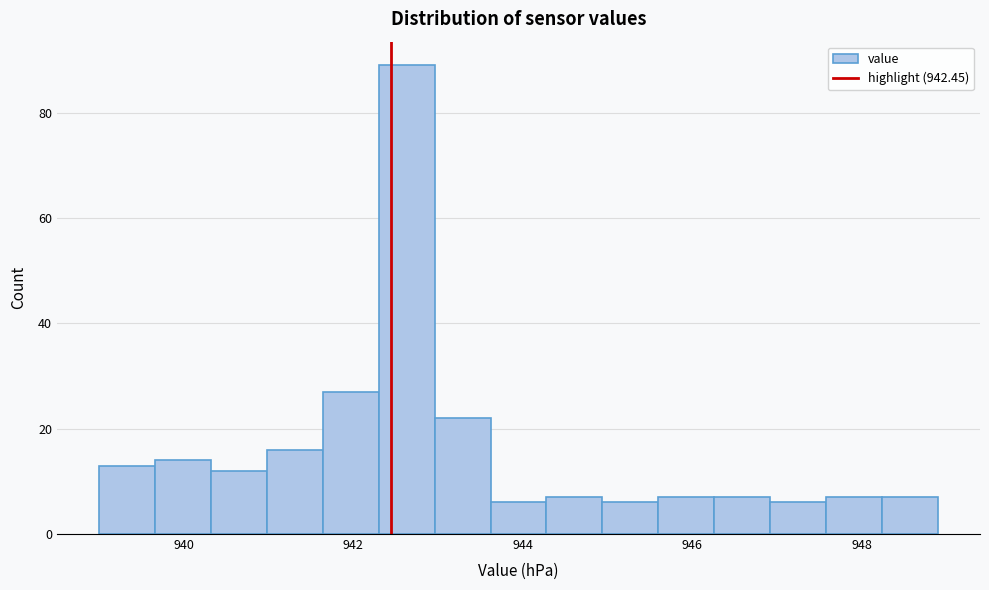

Read against the x-axis, roughly where is the centre of the tallest bar?

942.6